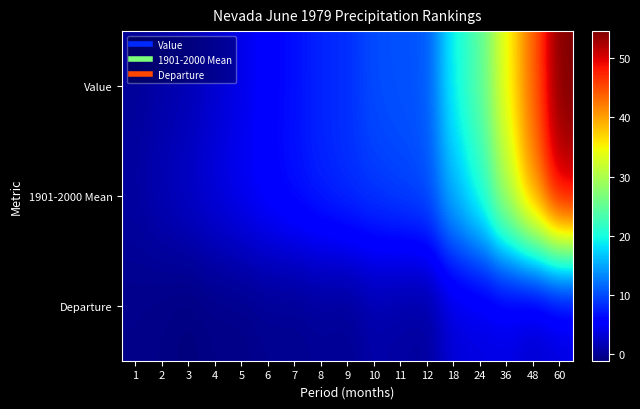

Between 7 and 48, which series saw the biggest shift?

Value